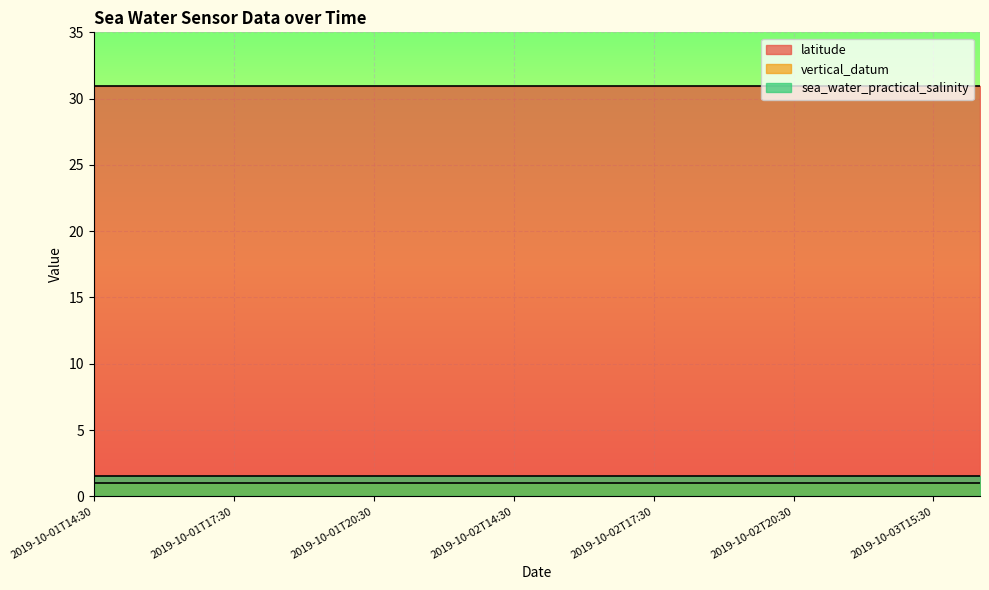

True or false: sea_water_practical_salinity and latitude intersect in this chart.

False